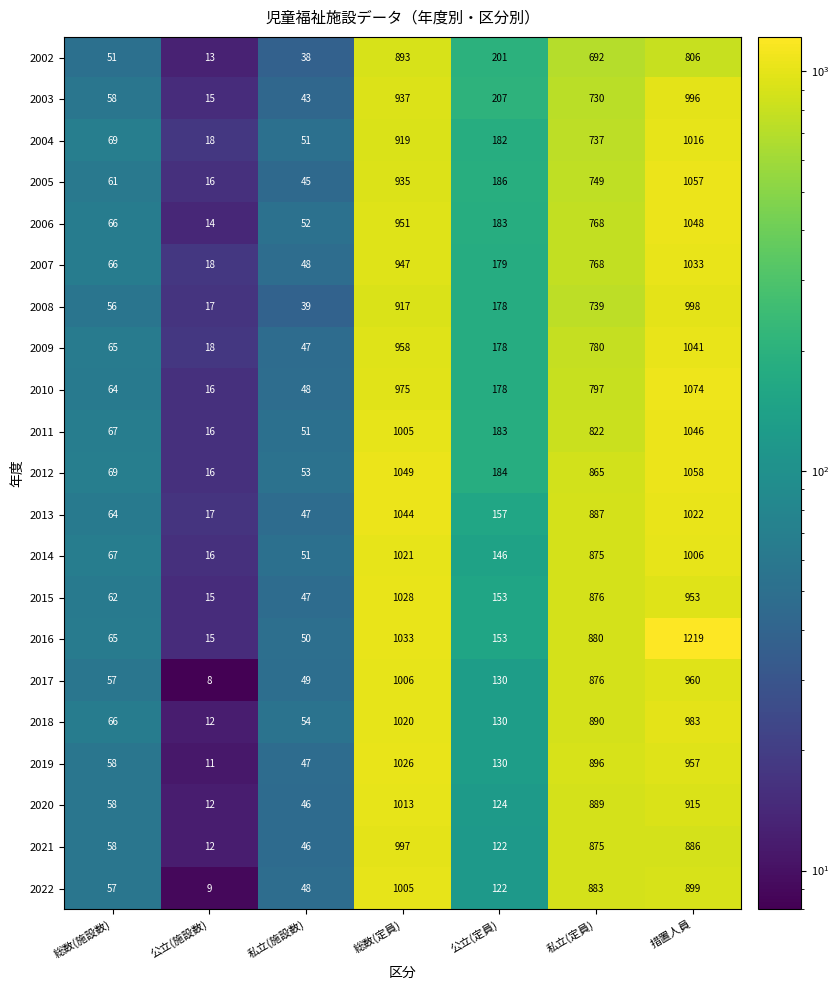

What is the sum of all 2011 values?

3190